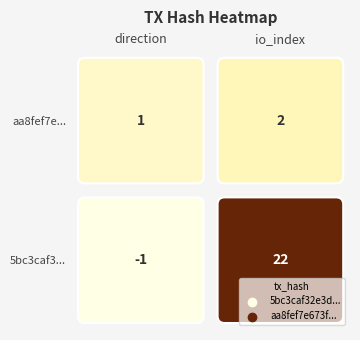

Count the number of data series in this chart.

2